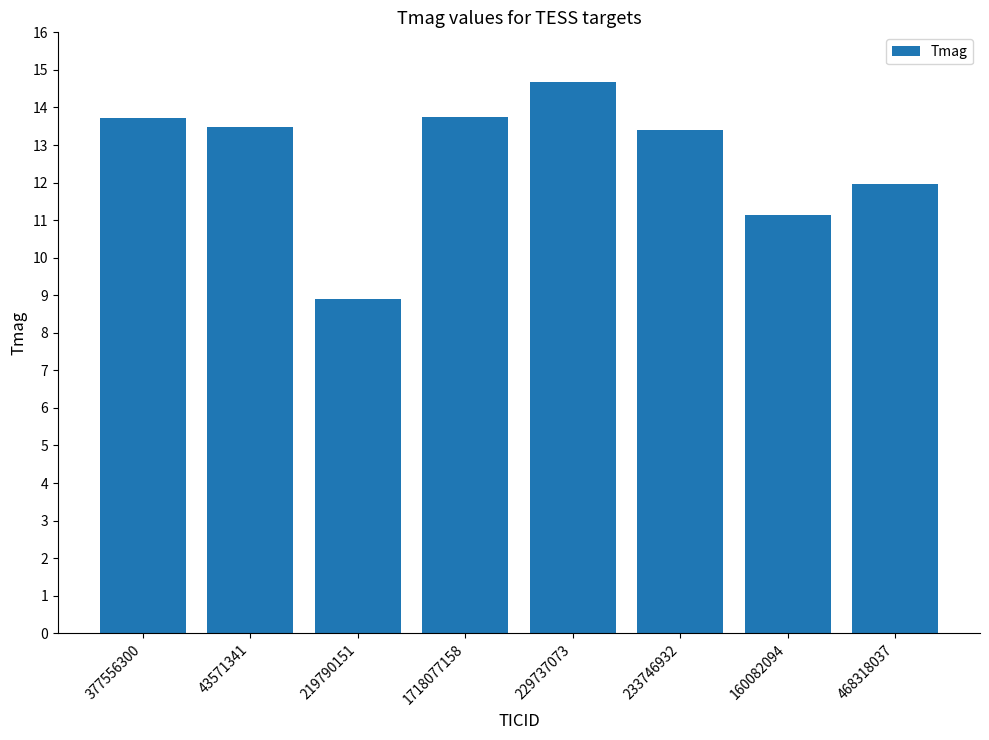

Read the value at 229737073.

14.7